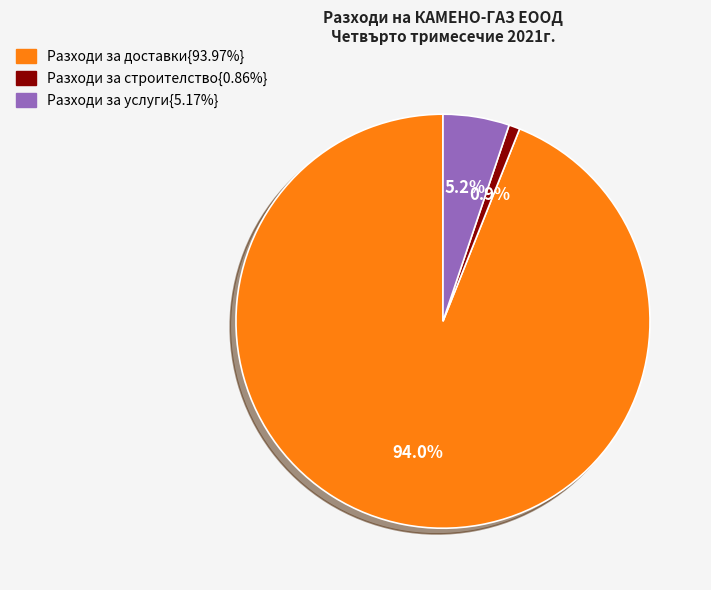

Count the number of slices in the pie.

3